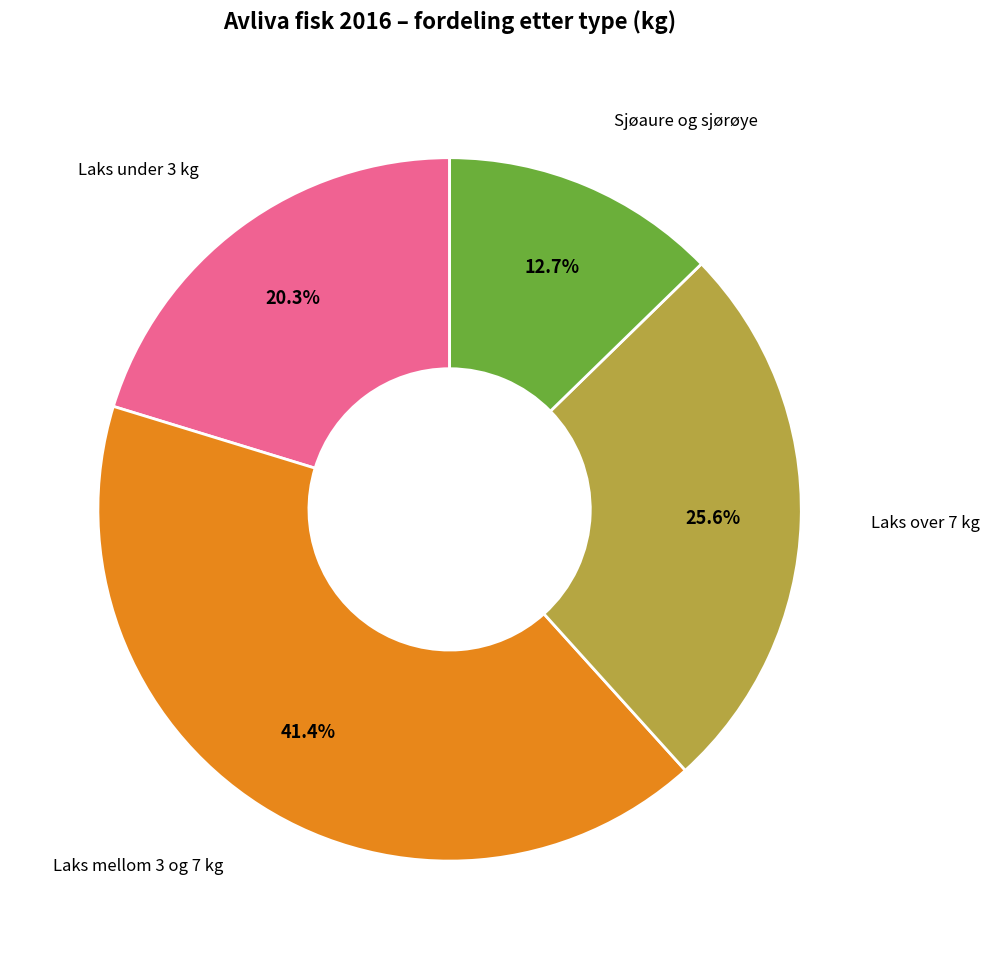

Does any single category account for the majority?

No